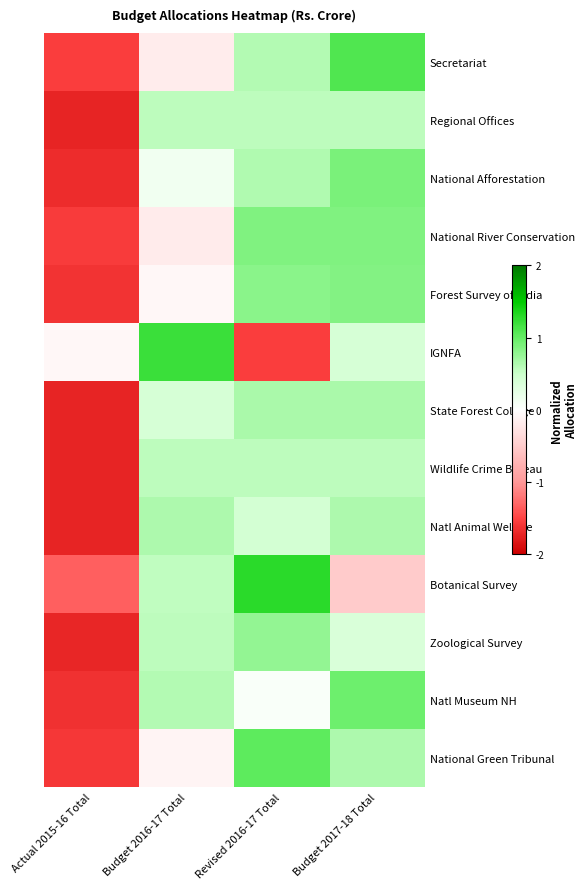

What is the spread (max minus min) of values at Budget 2016-17 Total?

1.4